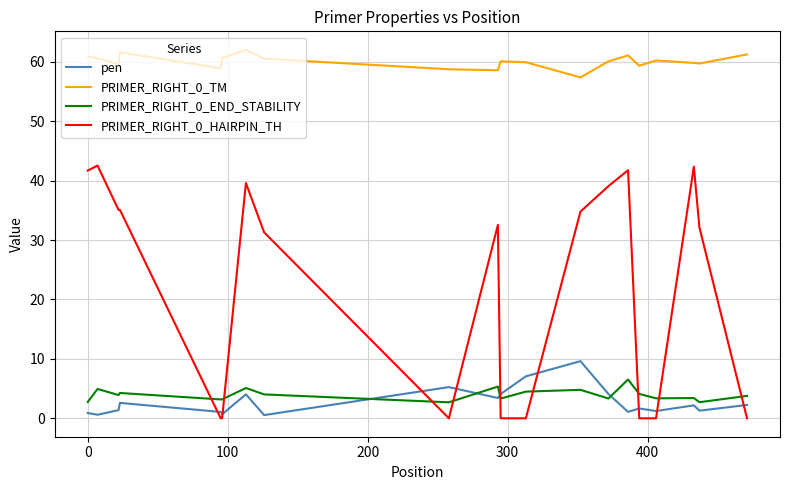

How many lines are shown in the chart?

4